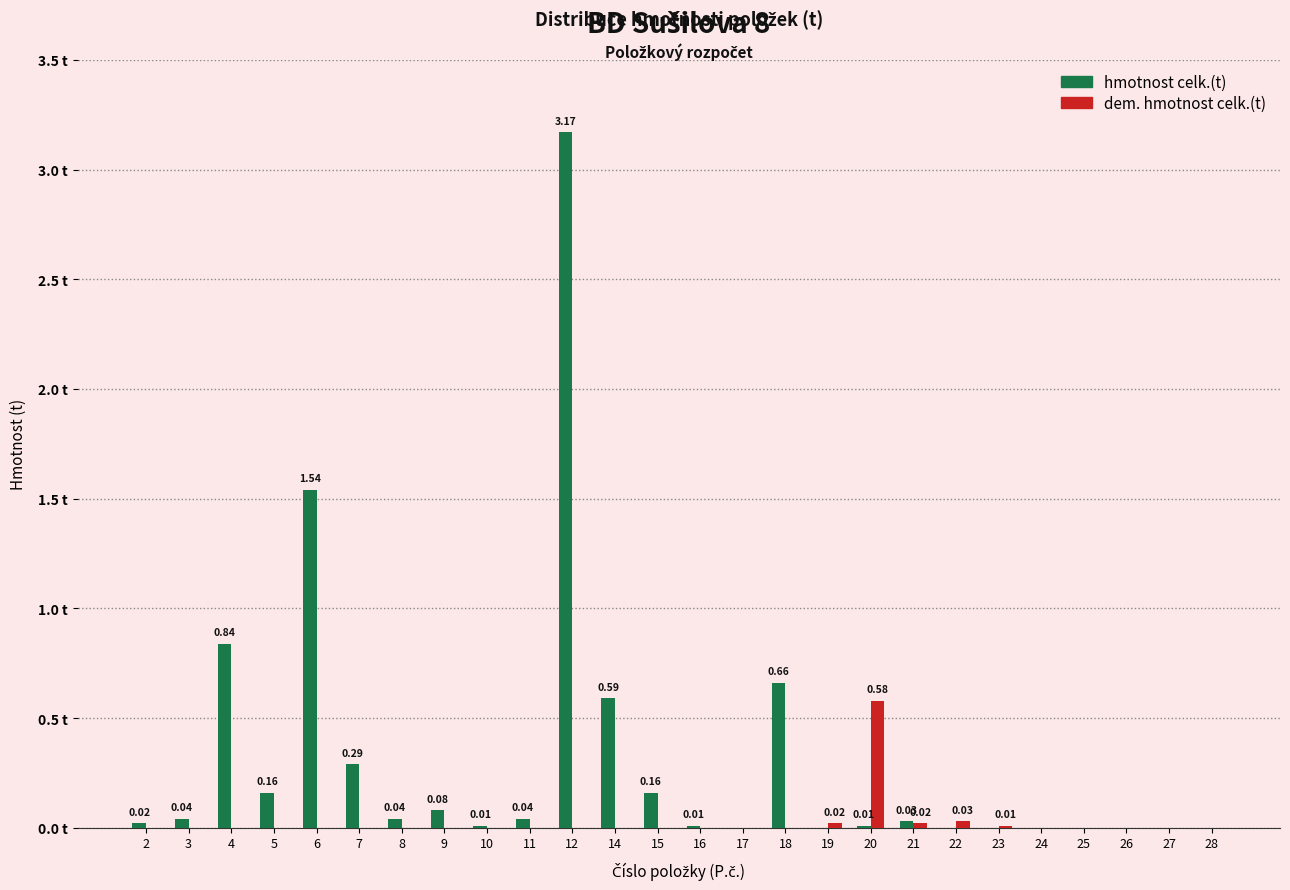

Are the bars horizontal?

No